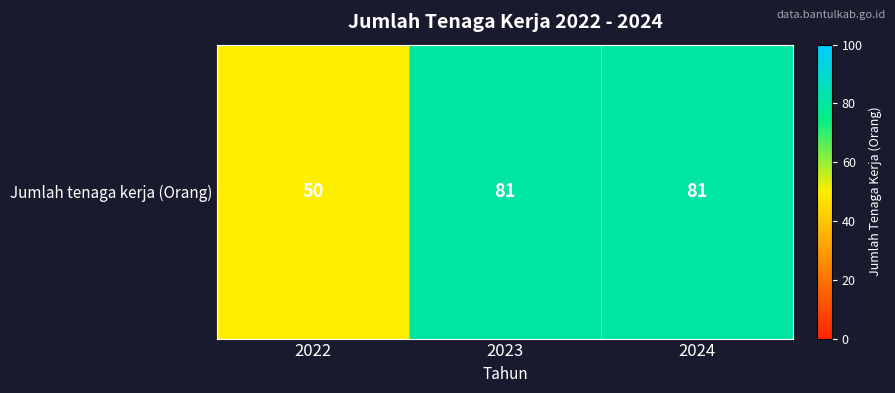

True or false: the data shows 50 at 2022.

True